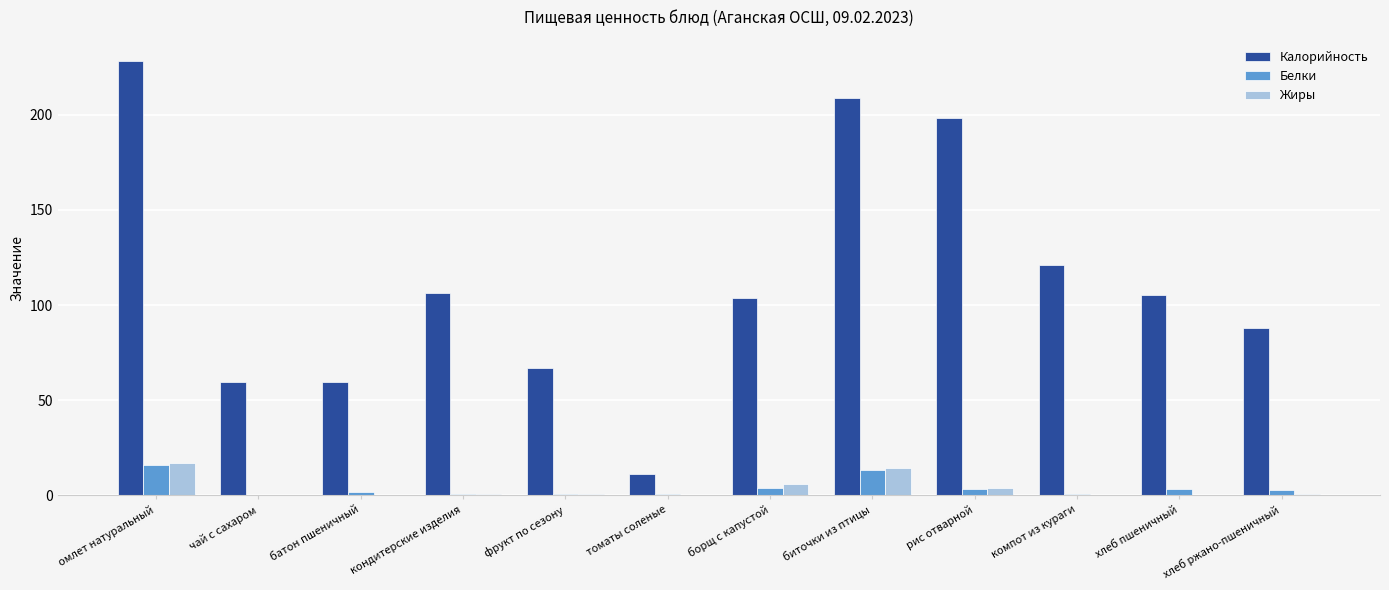

The Жиры series shows 5.8 at борщ с капустой. True or false?

True